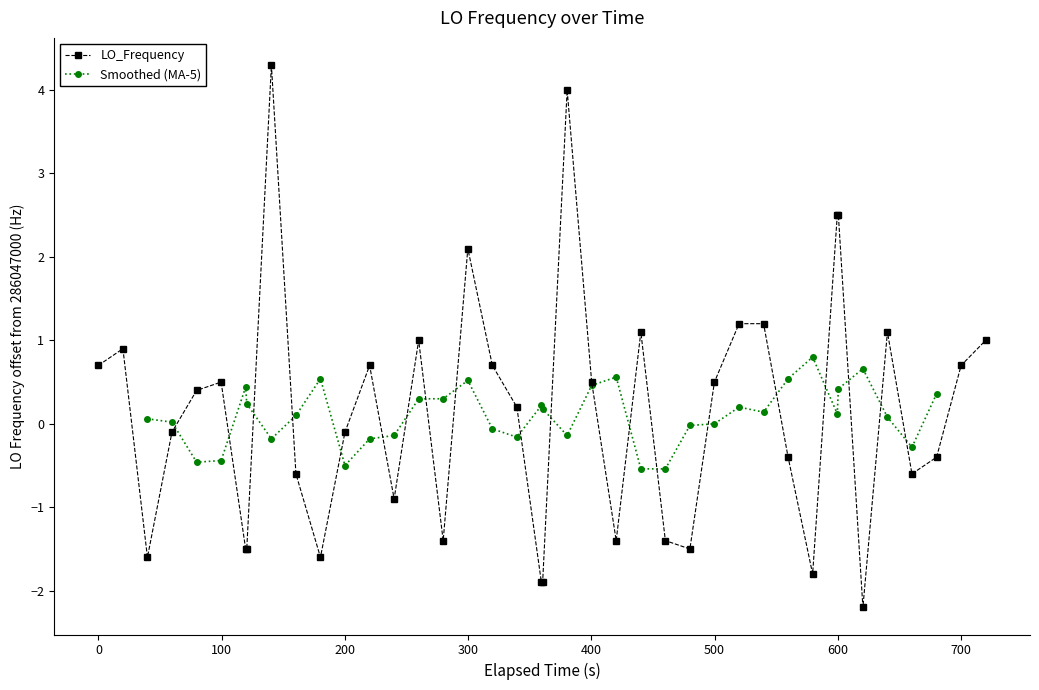

True or false: LO_Frequency has more than 0 interior local peaks.

True